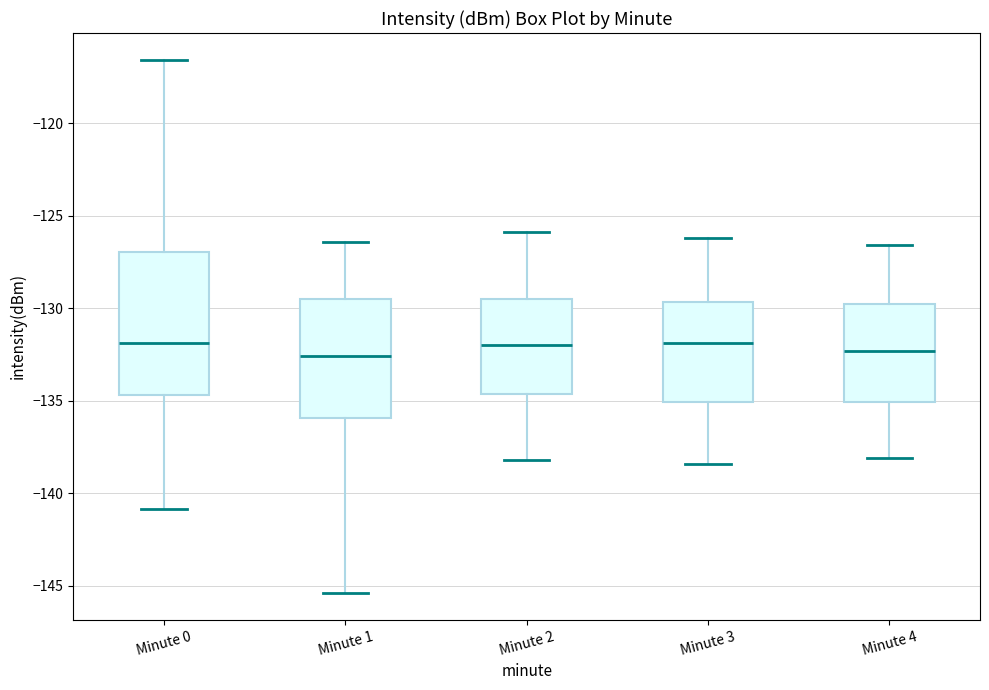

Where is the lower edge of the box for Minute 3 on the y-axis? The values are not printed on the chart, so give them approximately, as read against the axis.

-135.0